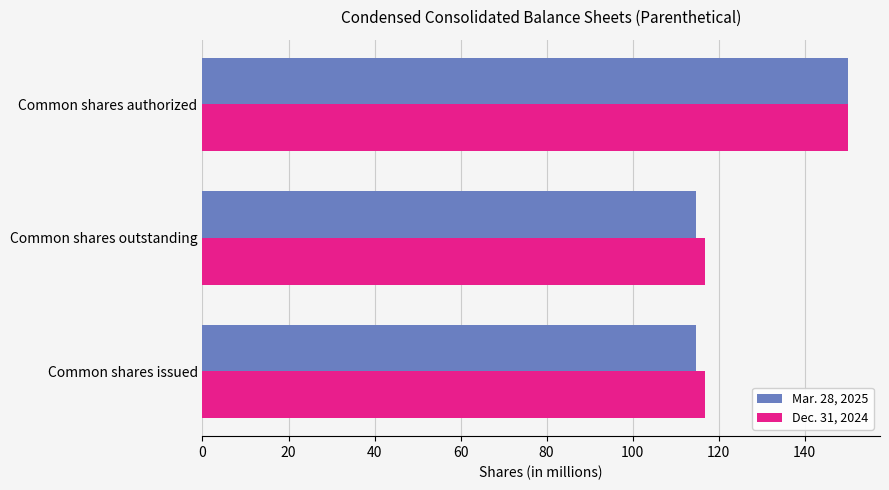

Which series has the widest spread of values?

Mar. 28, 2025